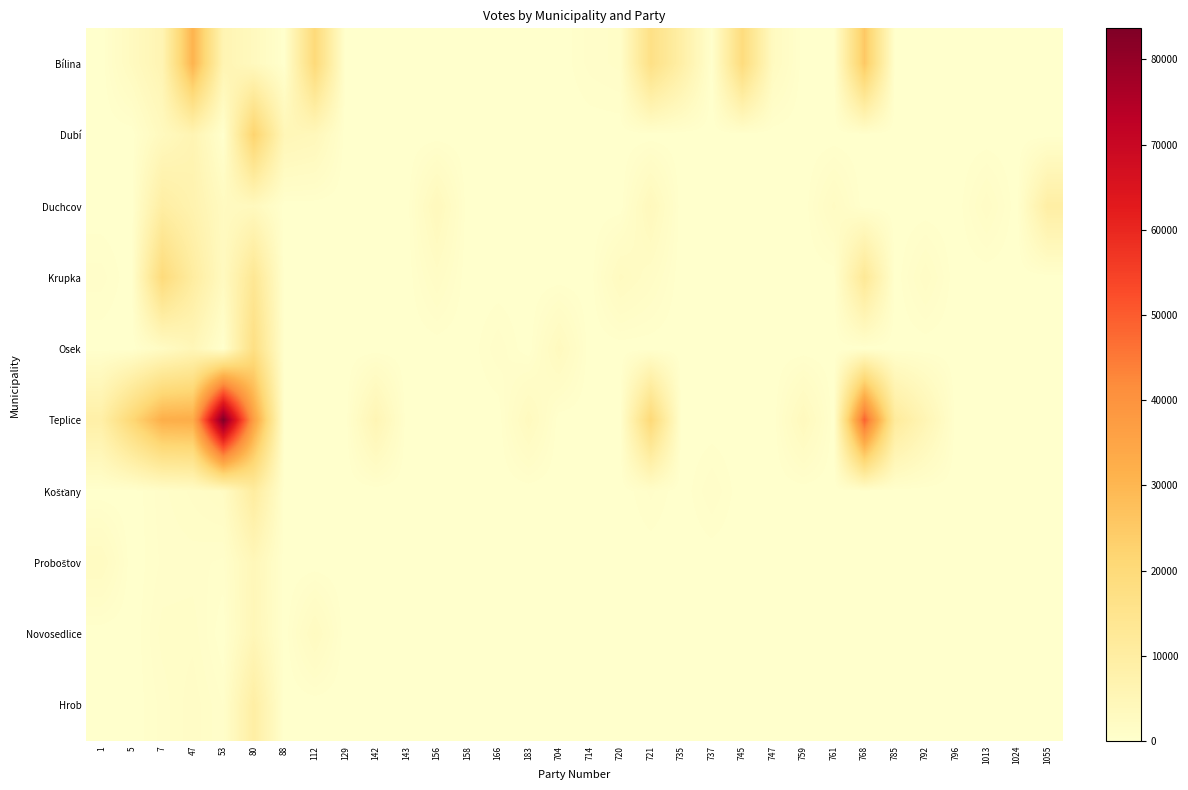

Between 53 and 747, which series saw the biggest shift?

Teplice